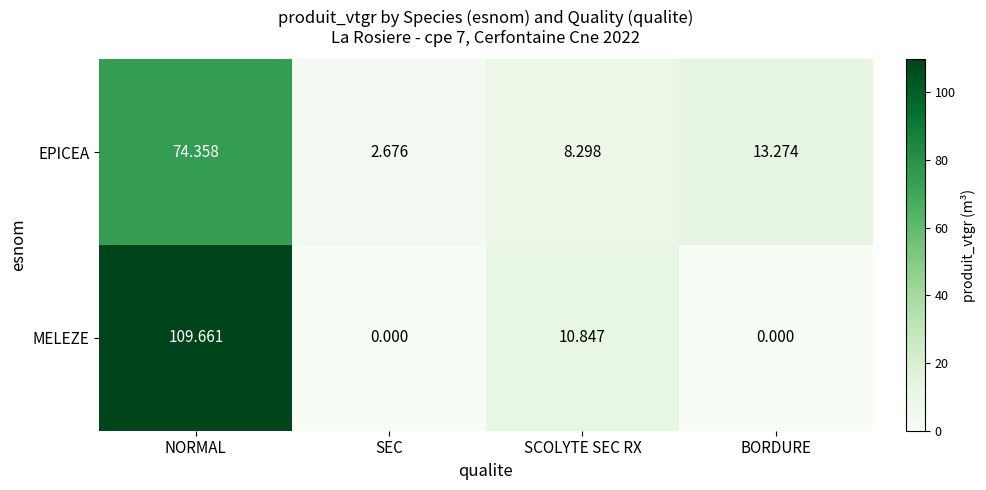

Which category has the highest value across all series?

NORMAL